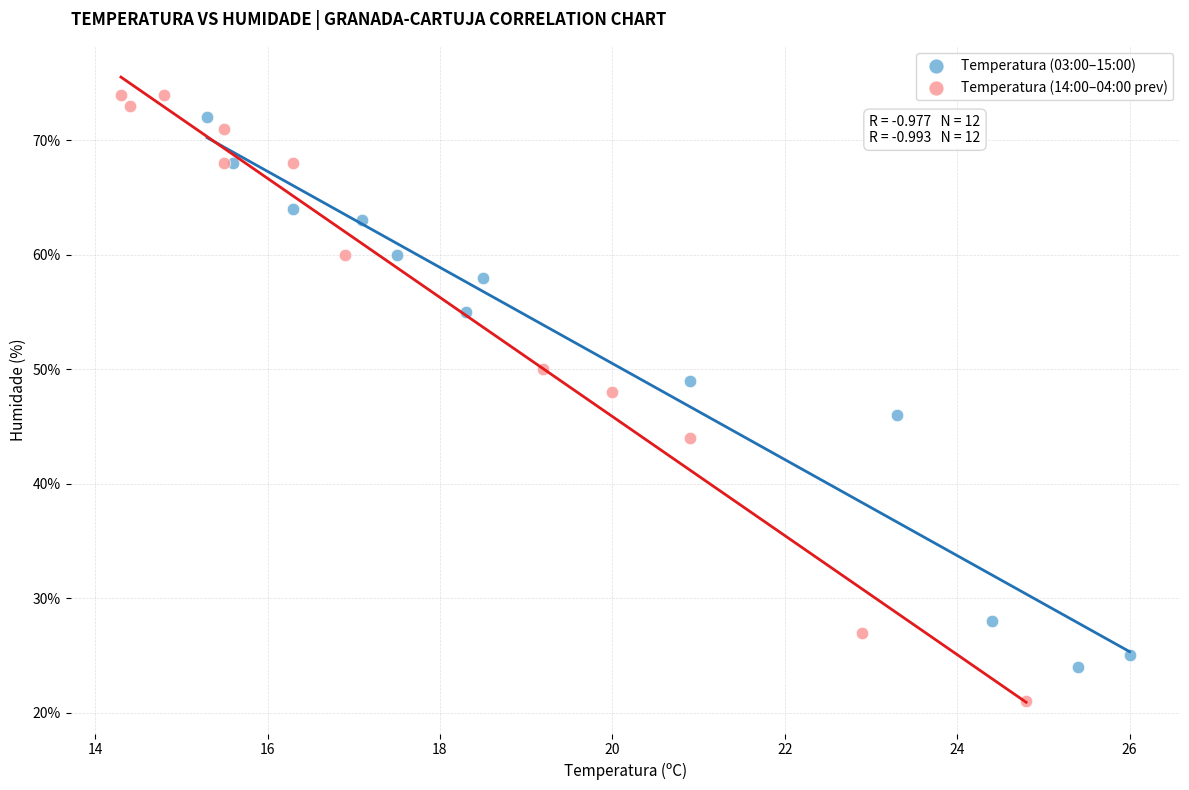

Which series has the largest Y range (max minus min)?

Temperatura (14:00–04:00 prev)